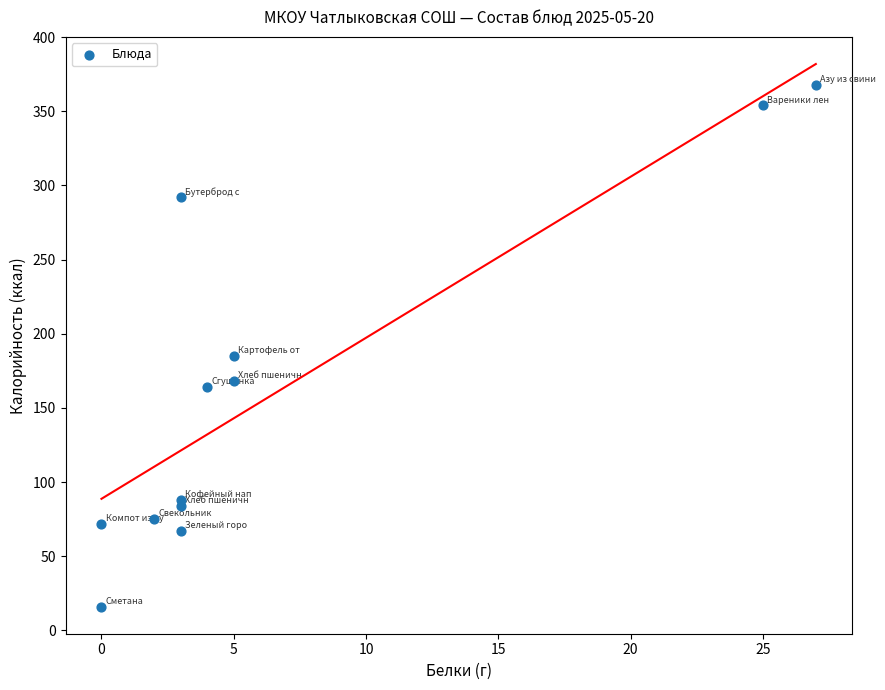

What Y value in the scatter plot is closest to 192?

185